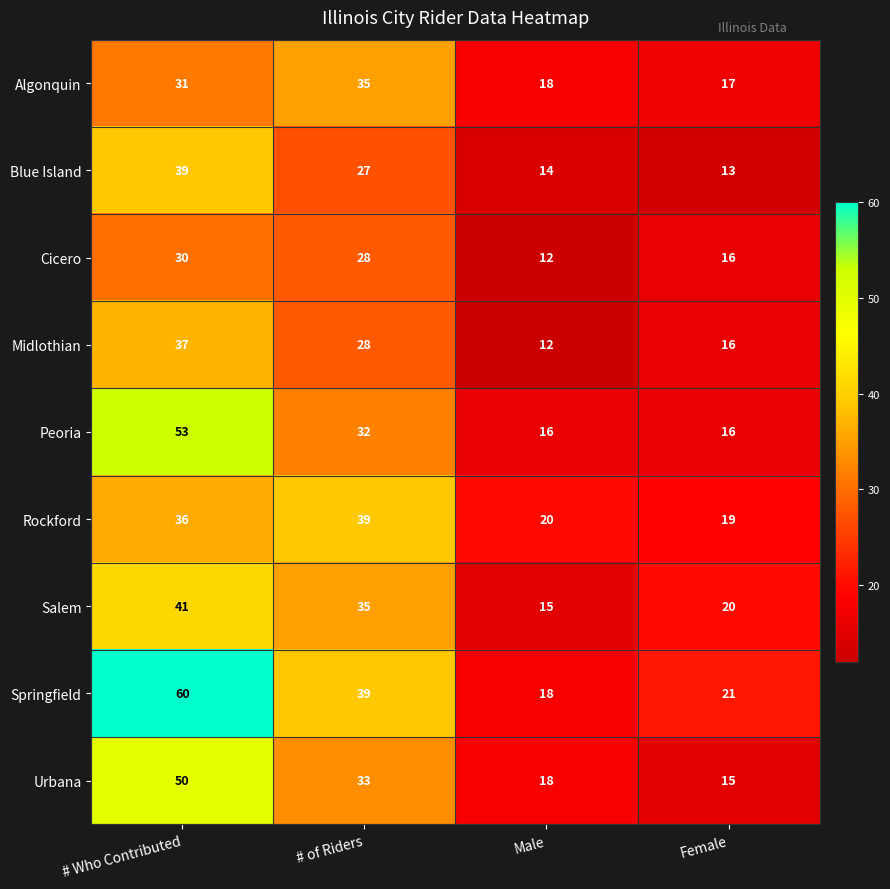

At which category does the chart reach its peak across all series?

# Who Contributed